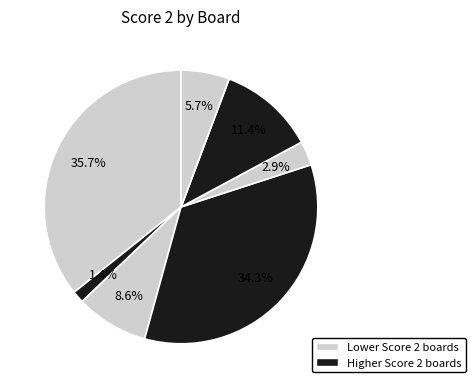

Does any single category account for the majority?

No